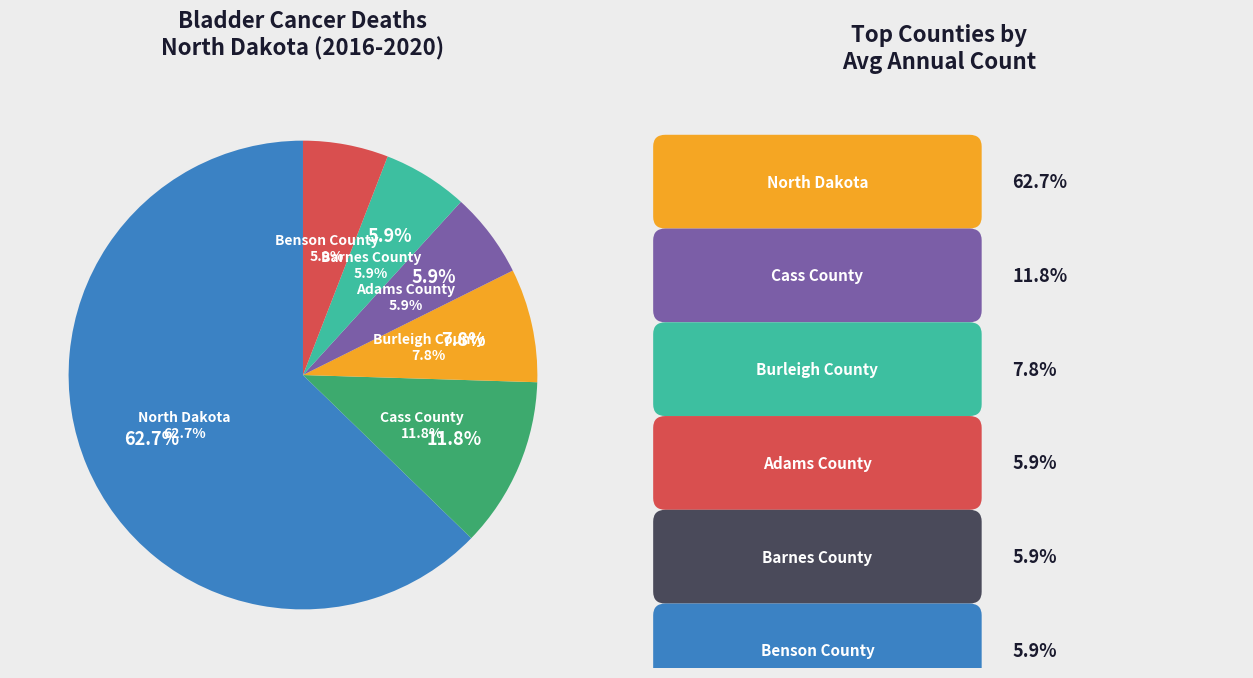

The Benson County slice represents 16% of the pie. True or false?

False